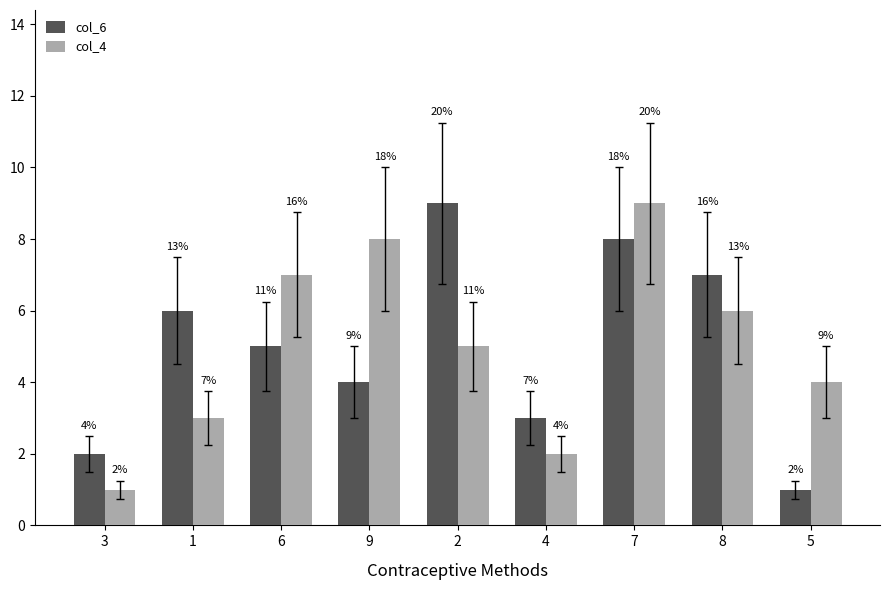

Does the chart contain stacked bars?

No